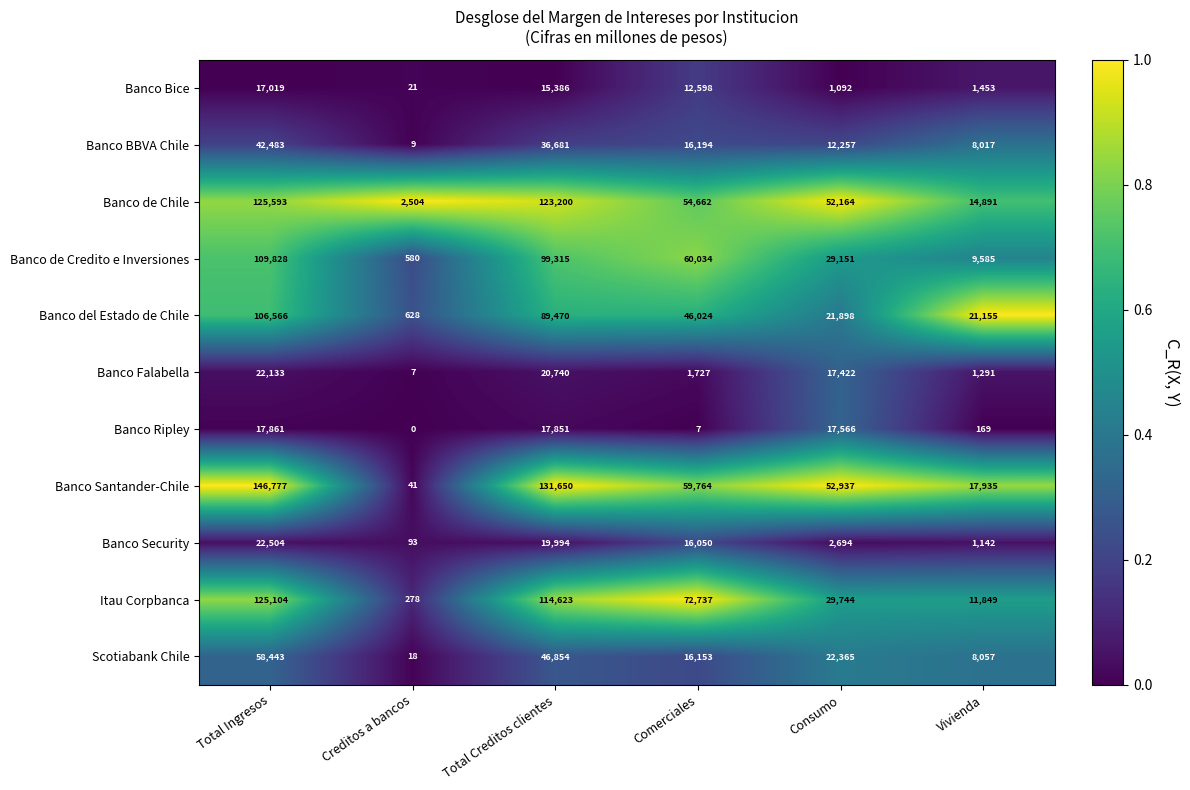

What is the sum of the Banco Bice values at Total Creditos clientes and Vivienda?

16839